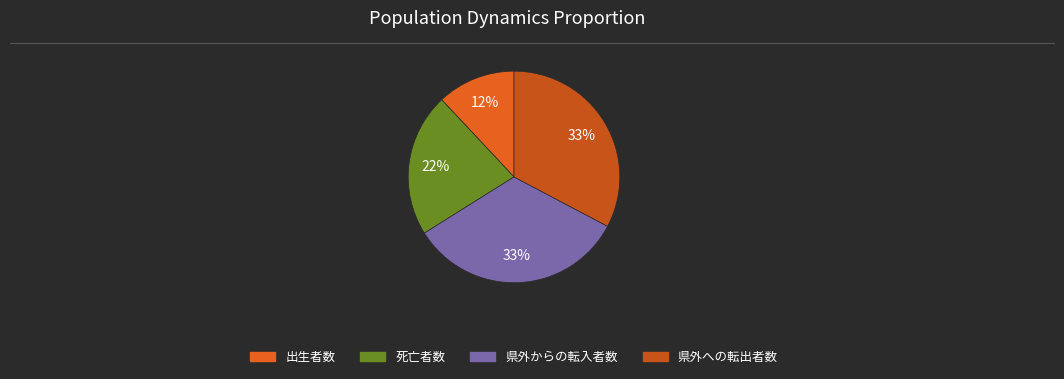

How many segments does this pie chart have?

4